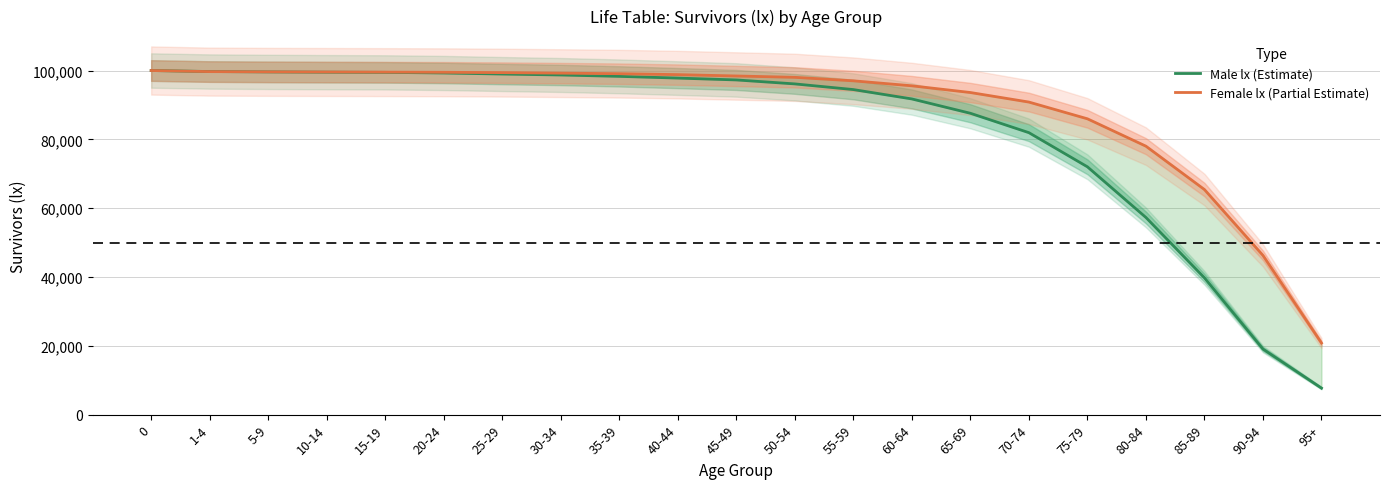

What is the value of the Male lx (Estimate) point at the 17th from the left?

72013